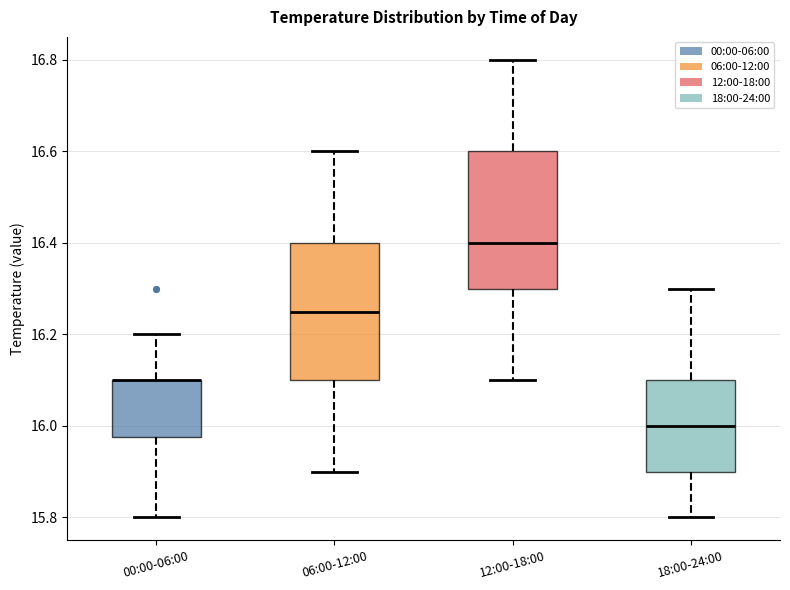

Reading left to right, read every box against the y-axis: the position of its median line, the range the box covers, and the ends of its whiskers. The values are not printed on the chart, so give them approximately, as read against the axis.

00:00-06:00: median 16.10 (drawn on the box's upper edge), box 15.98 to 16.10, whiskers 15.80 to 16.20
06:00-12:00: median 16.26, box 16.10 to 16.40, whiskers 15.90 to 16.60
12:00-18:00: median 16.40, box 16.30 to 16.60, whiskers 16.10 to 16.80
18:00-24:00: median 16.00, box 15.90 to 16.10, whiskers 15.80 to 16.30